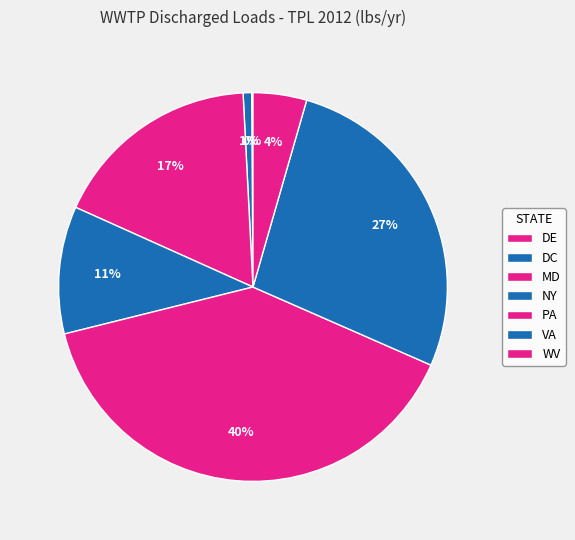

Which slice is the largest?

PA